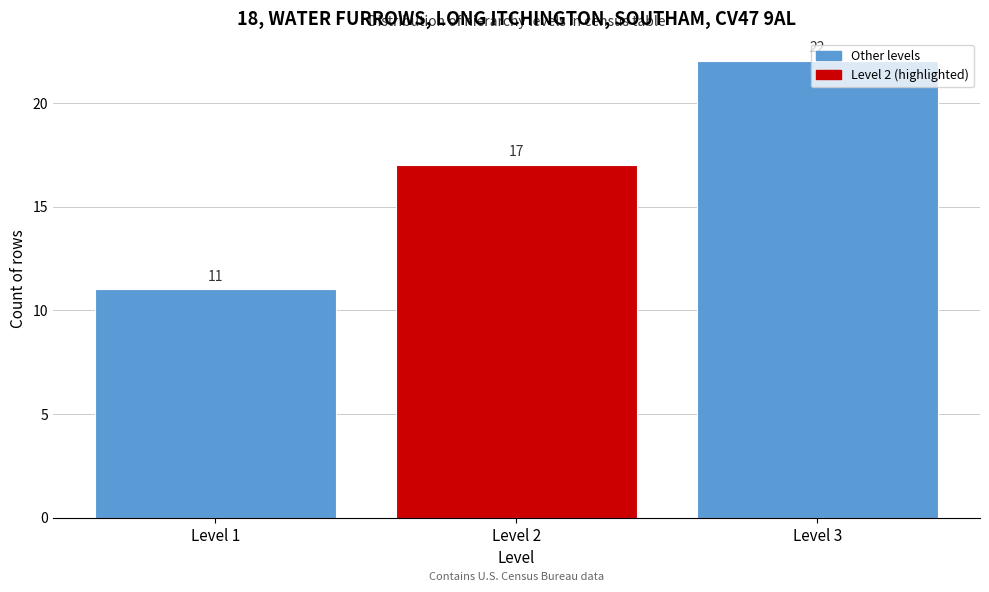

The value at Level 2 is 10. True or false?

False